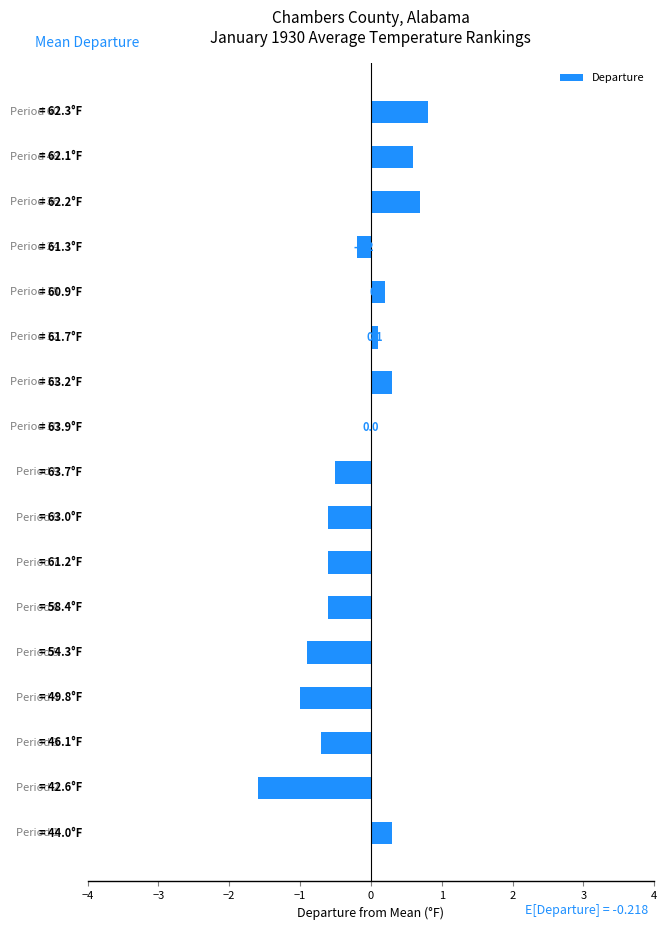

Does the chart contain stacked bars?

No